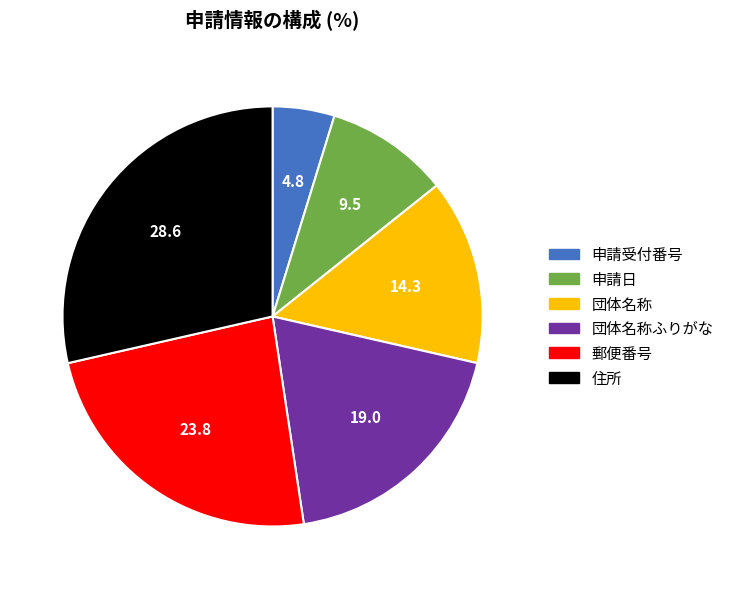

Is there any slice that represents more than half of the pie?

No